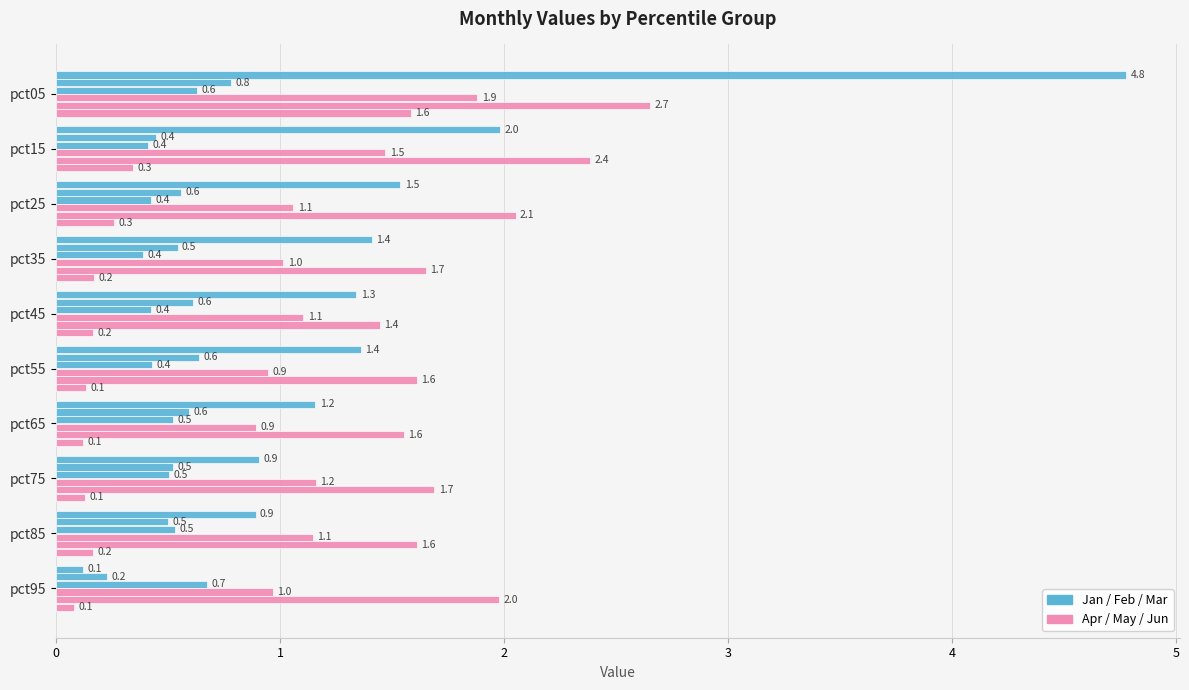

Is it true that Apr equals 1.0 at pct05?

False